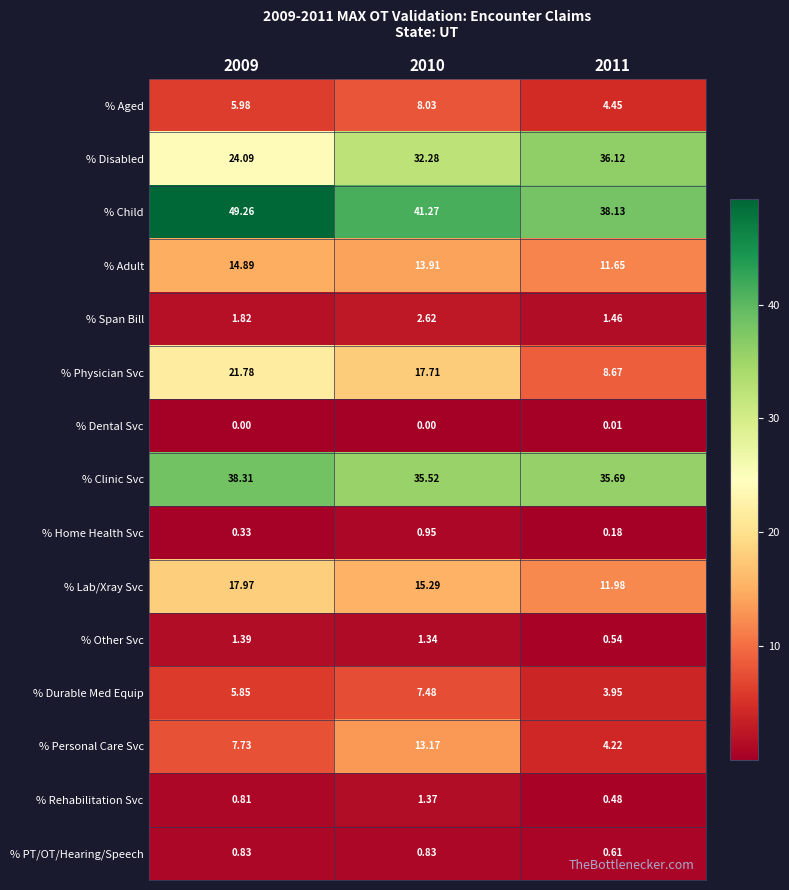

Which series has the largest total across all categories?

% Child